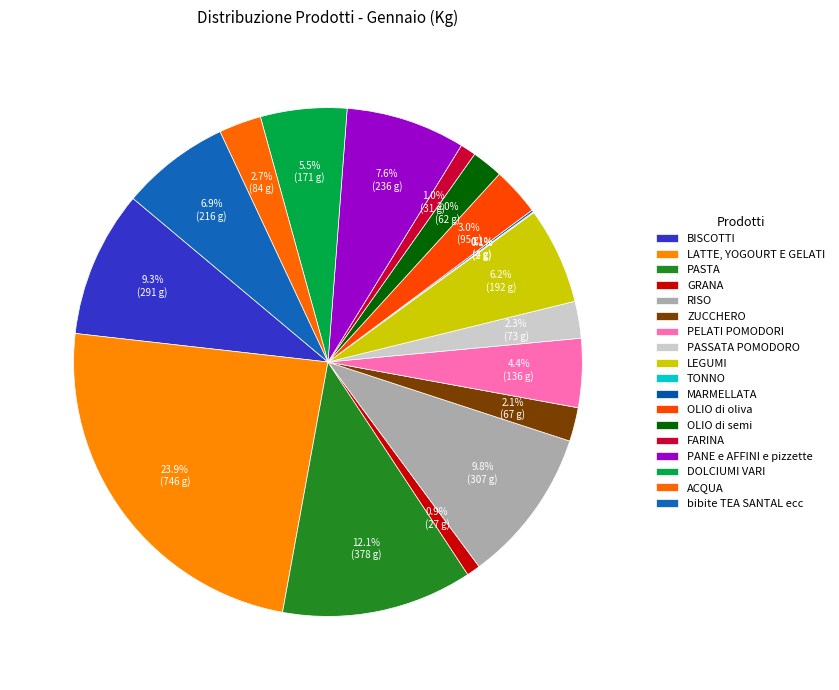

What percentage is the GRANA slice, to the nearest percent?

1%